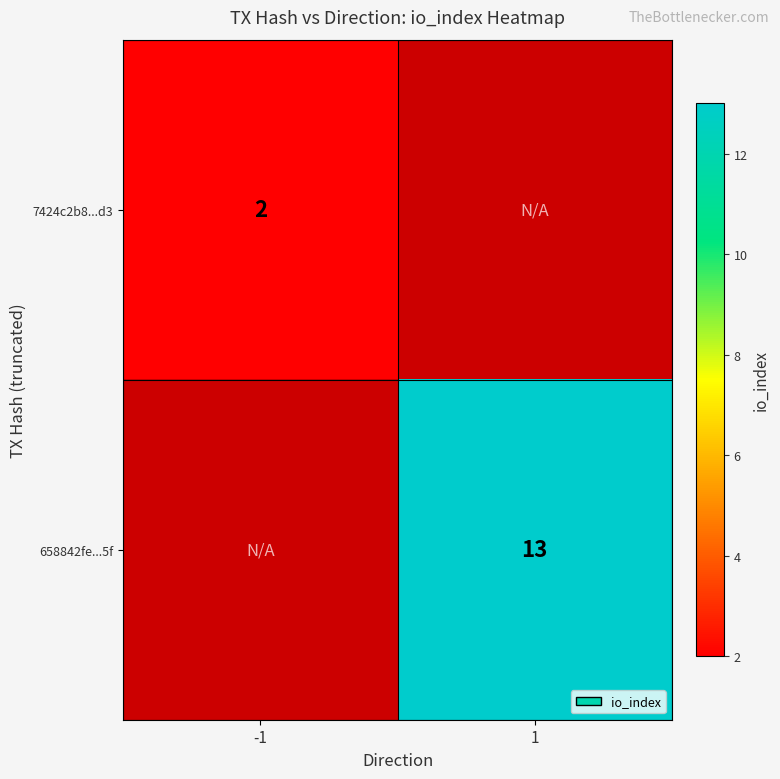

Is the value of 658842fe...5f at 1 greater than the value of 7424c2b8...d3 at -1?

Yes